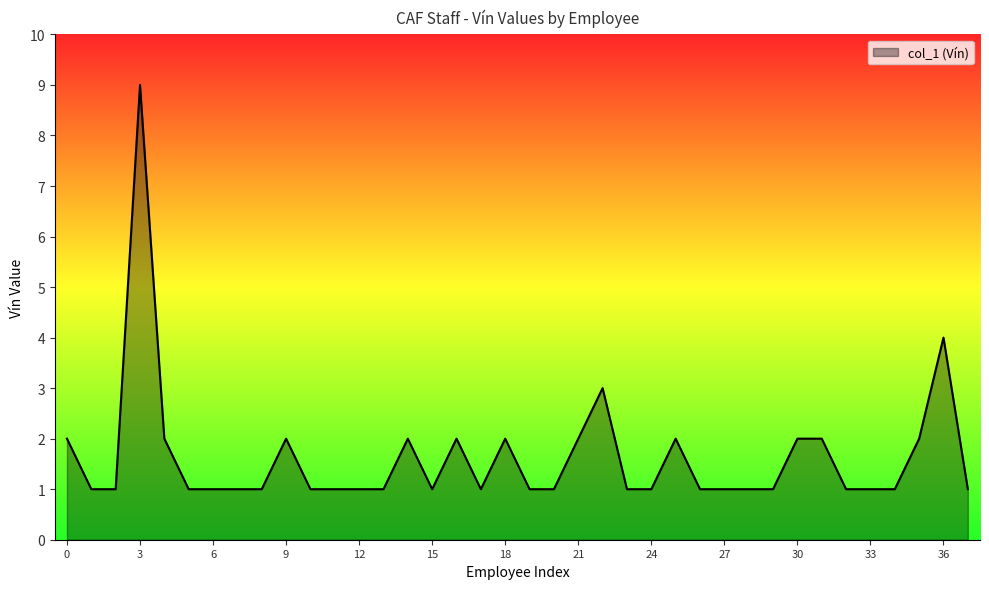

What is the maximum value shown in the chart?

9